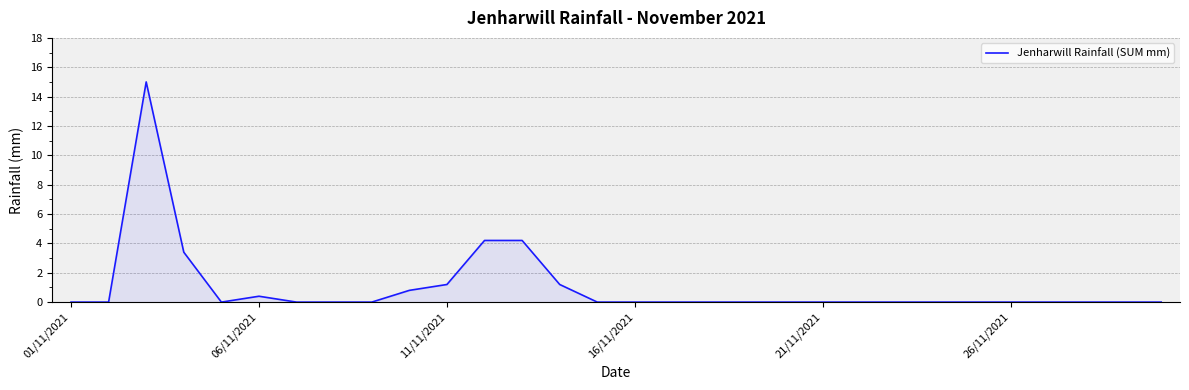

Count the number of categories in the chart.

30